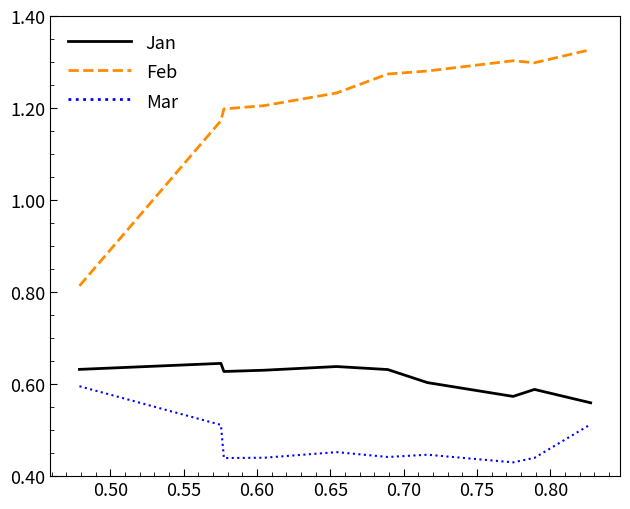

What is the sum of all Feb values?

12.1